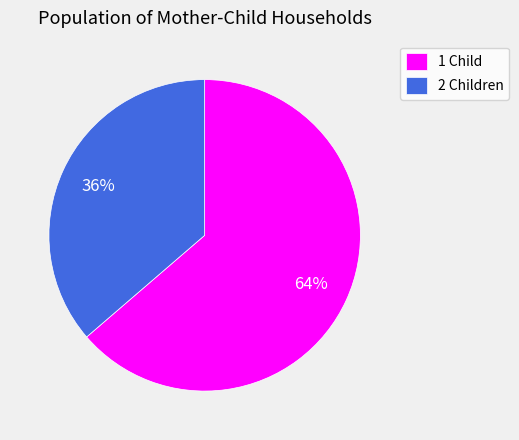

True or false: 2 Children accounts for 27% of the total.

False